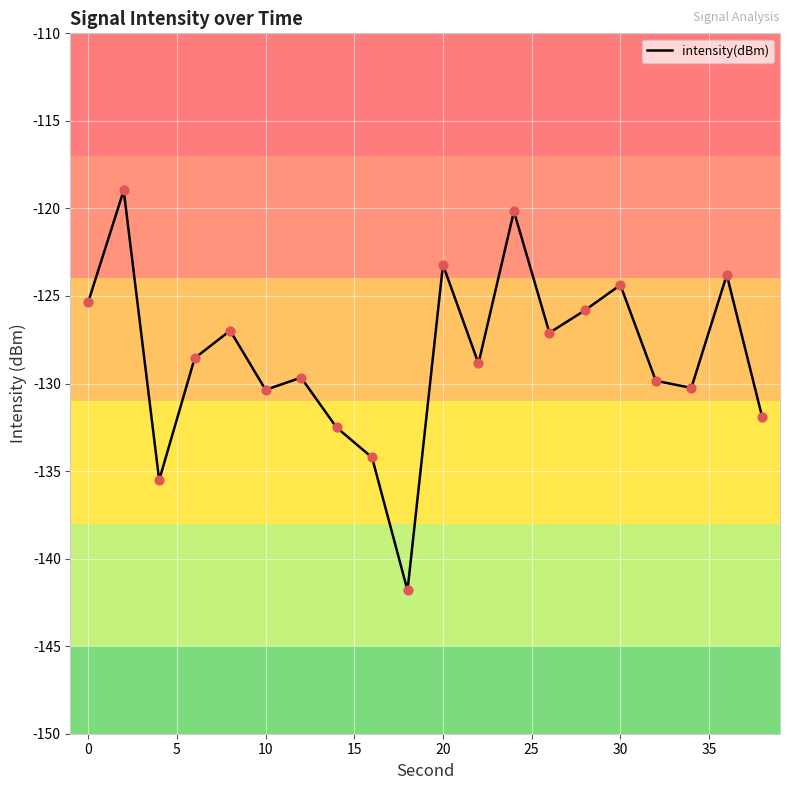

What is the minimum value shown in the chart?

-141.8